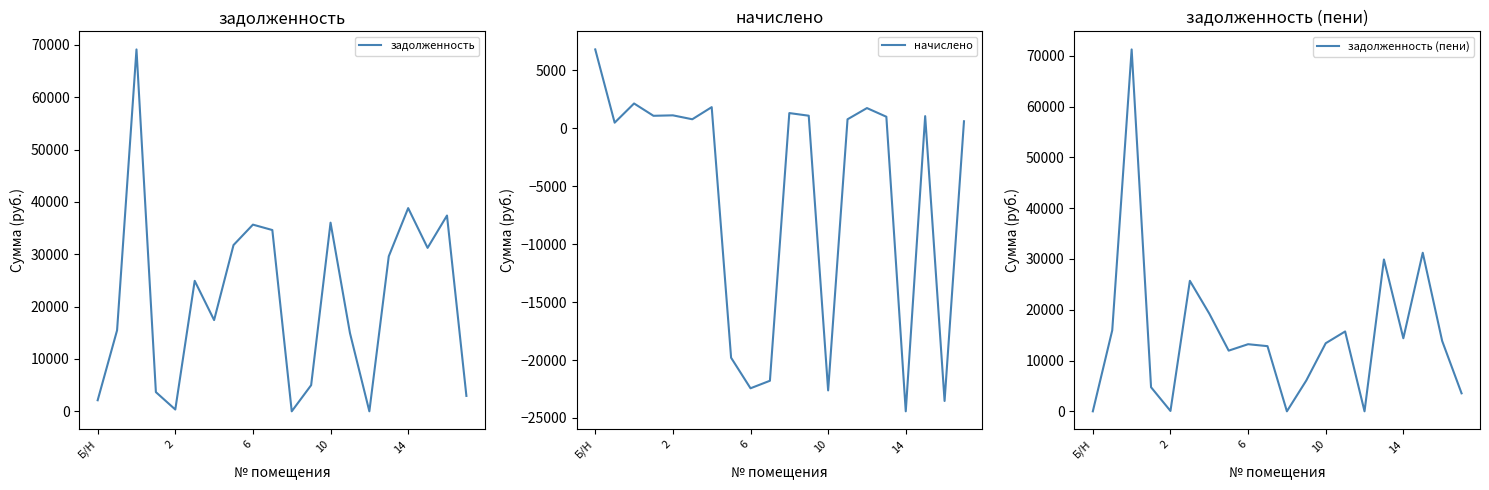

Is this an area chart (filled region under the line)?

No